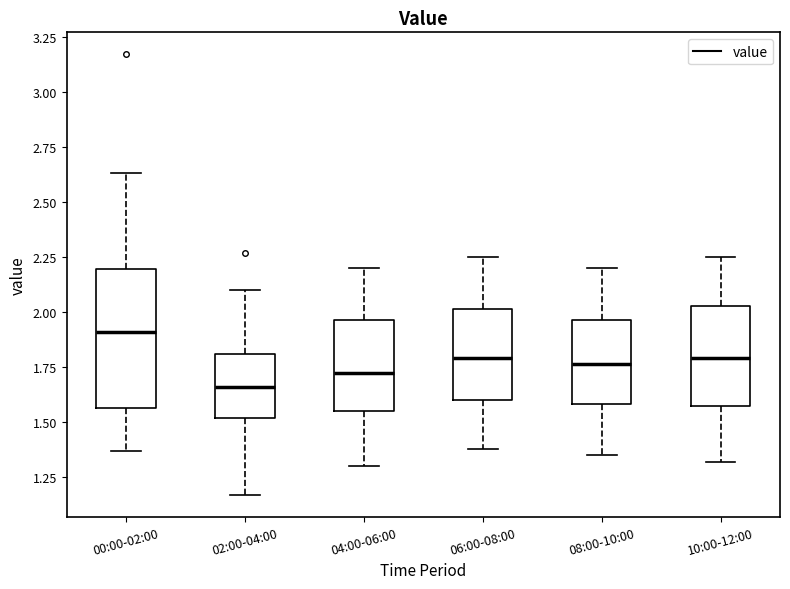

Which box is the tallest, from its lower edge to its upper edge?

00:00-02:00